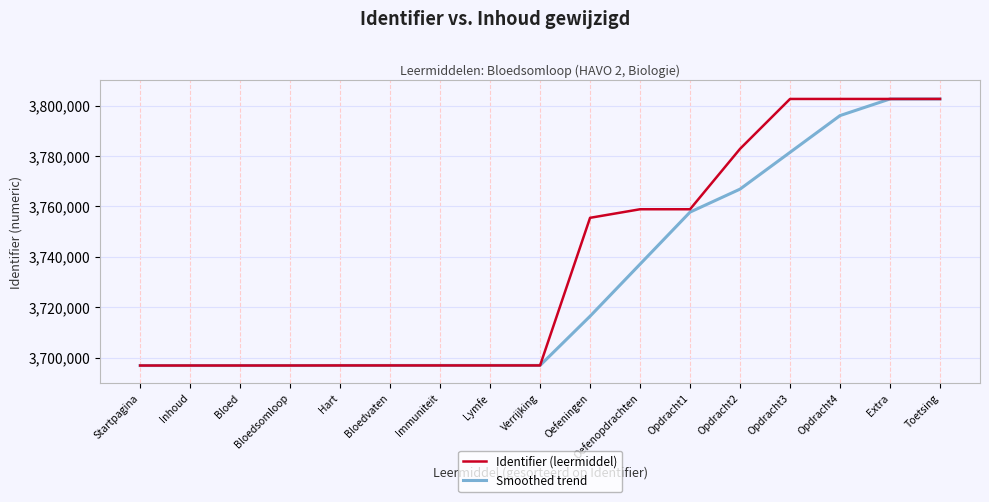

What is the difference between the maximum and minimum values in the Smoothed trend series?

105742.0